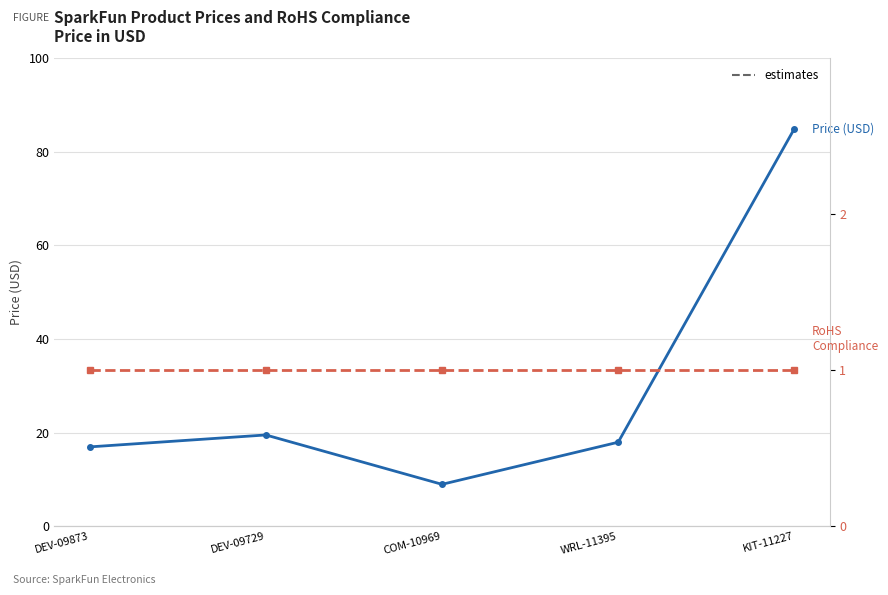

What is the maximum value for RoHS Compliance?

1.0